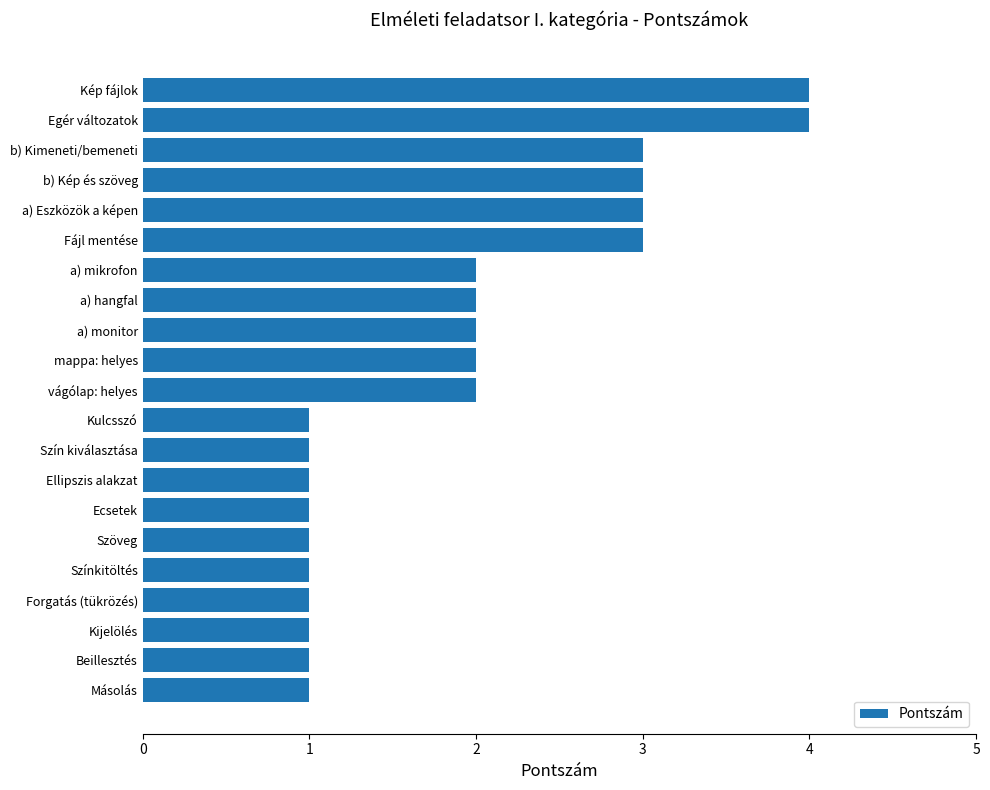

Count the number of categories in the chart.

21